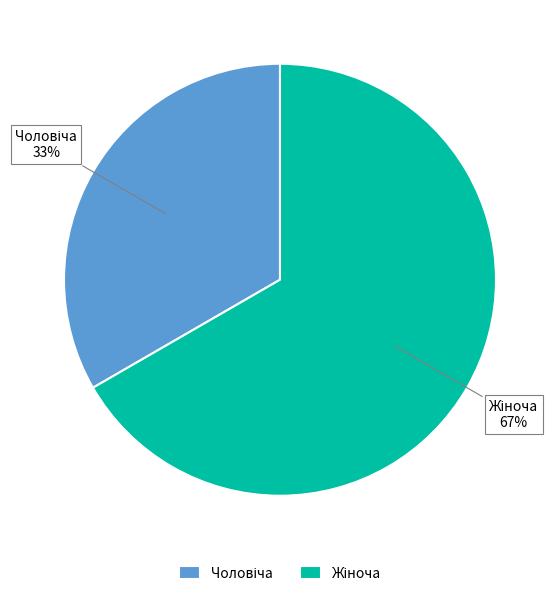

Is there a majority slice in this chart?

Yes